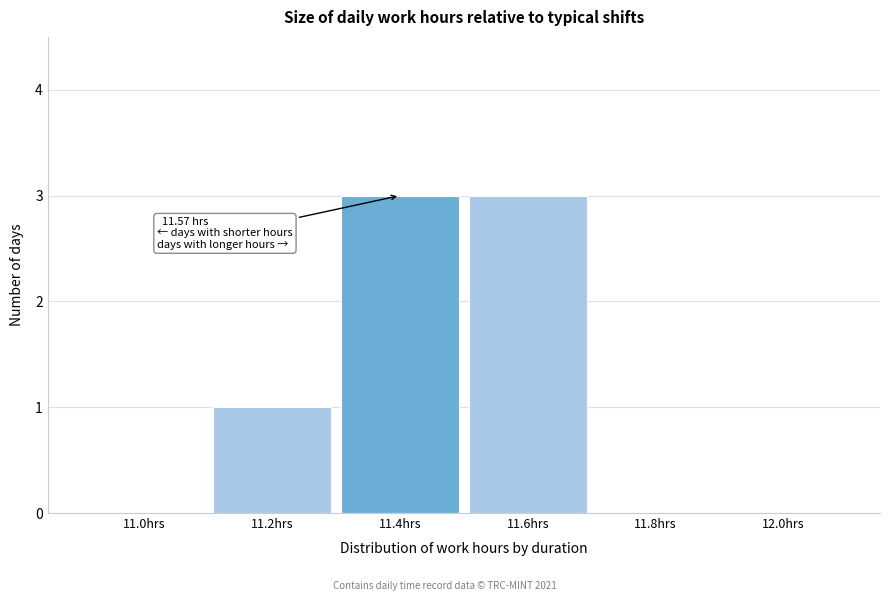

Reading left to right, what are all the values shown in this chart?

11.0hrs=0	11.2hrs=1	11.4hrs=3	11.6hrs=3	11.8hrs=0	12.0hrs=0